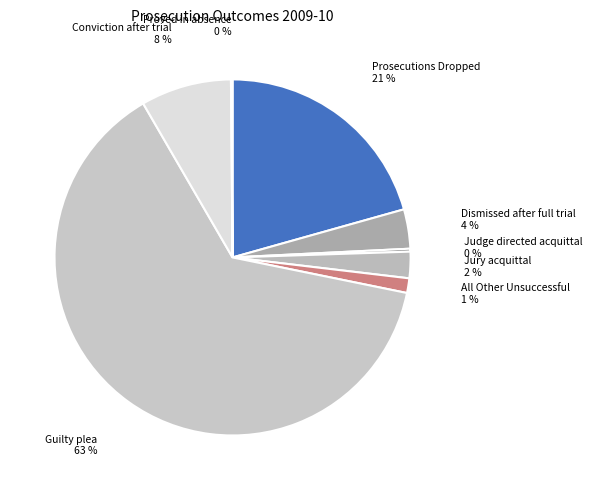

Rank the categories by value from lowest to highest.

Proved in absence, Judge directed acquittal, All Other Unsuccessful, Jury acquittal, Dismissed after full trial, Conviction after trial, Prosecutions Dropped, Guilty plea